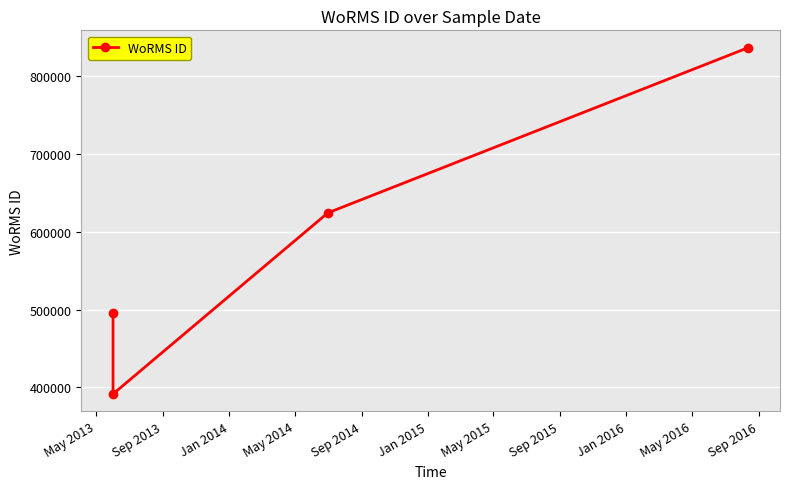

Reading right to left, transcribe all the data shown in this chart.

837075	624513	391509	495804